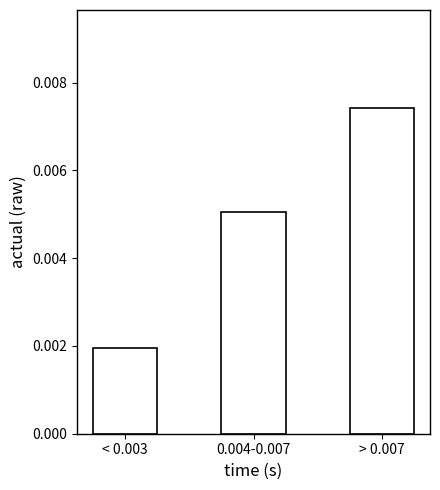

Count the values in the range 0 to 1.

3